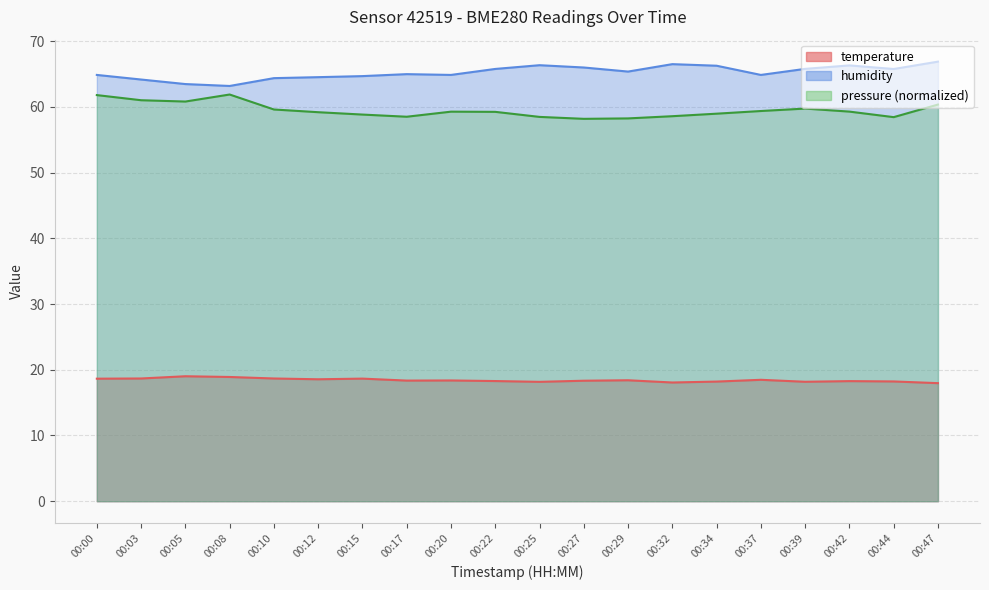

The value of pressure at 00:47 is 93.9. True or false?

False